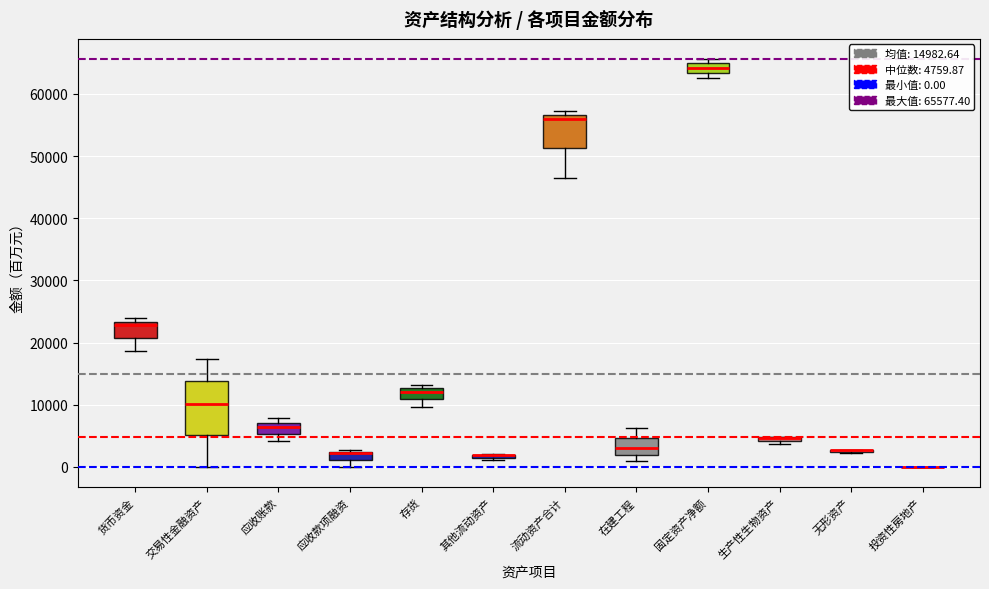

Where is the upper edge of the box for 货币资金 on the y-axis? The values are not printed on the chart, so give them approximately, as read against the axis.

23000